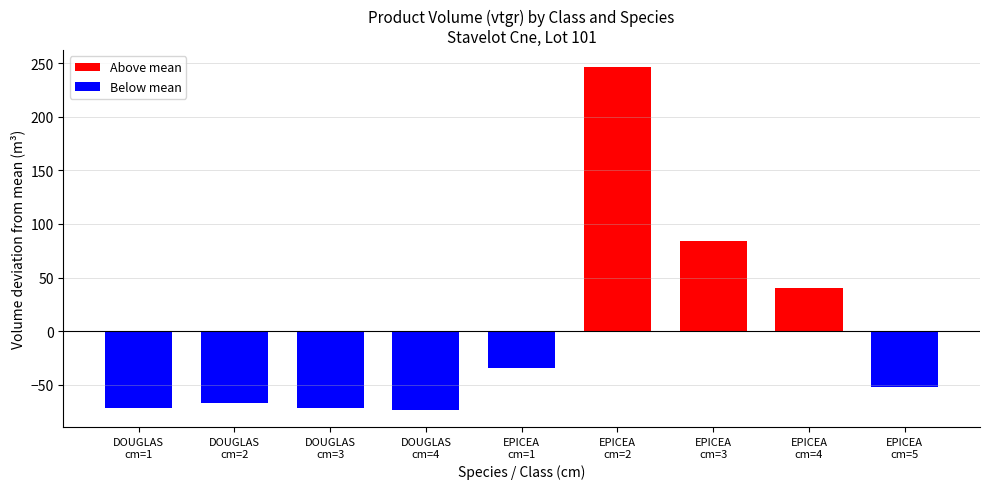

Does the chart contain stacked bars?

No